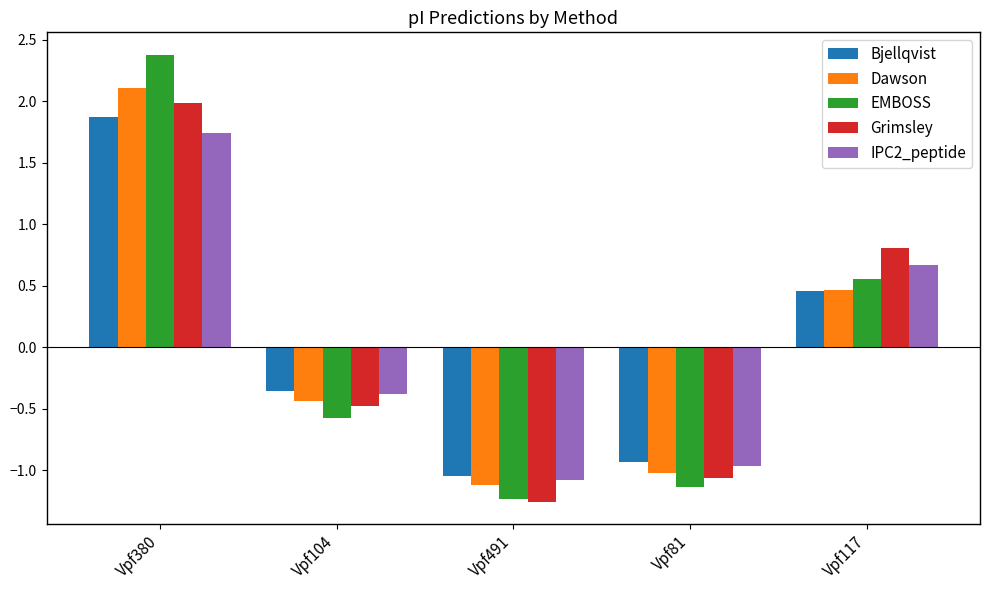

What position from the right is Vpf81?

2